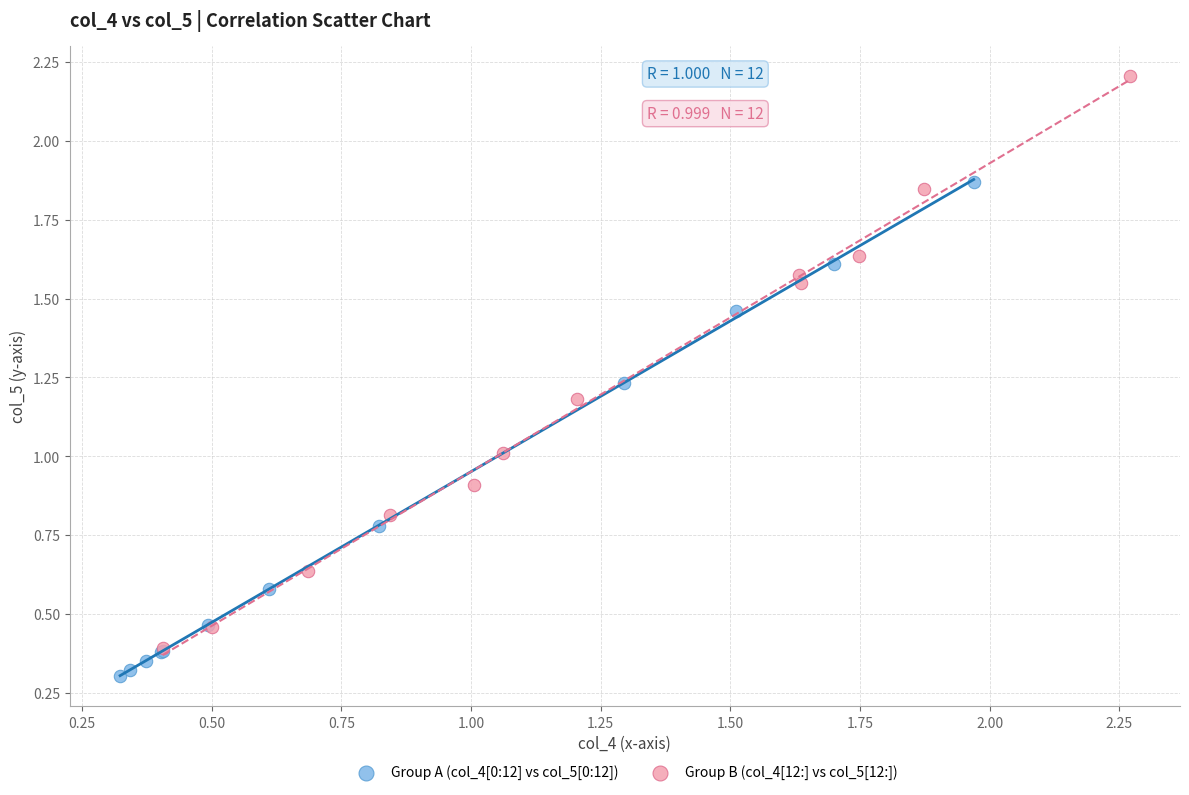

Which series reaches the maximum Y coordinate?

Group B (col_4[12:] vs col_5[12:])